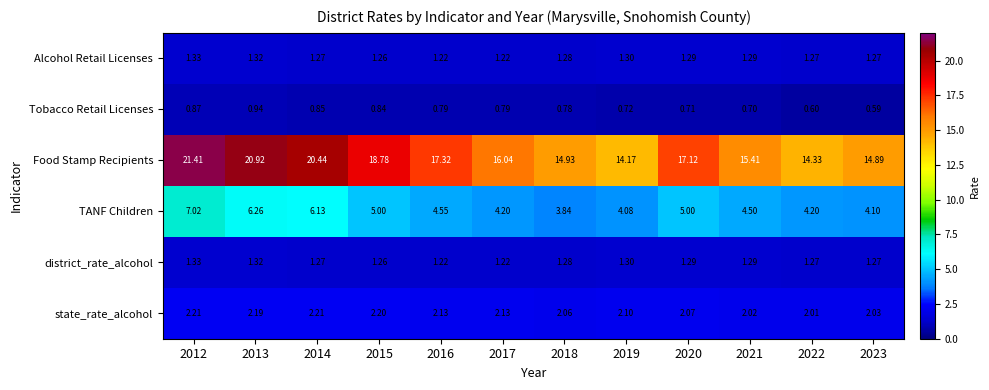

Which series has the largest total across all categories?

Food Stamp Recipients